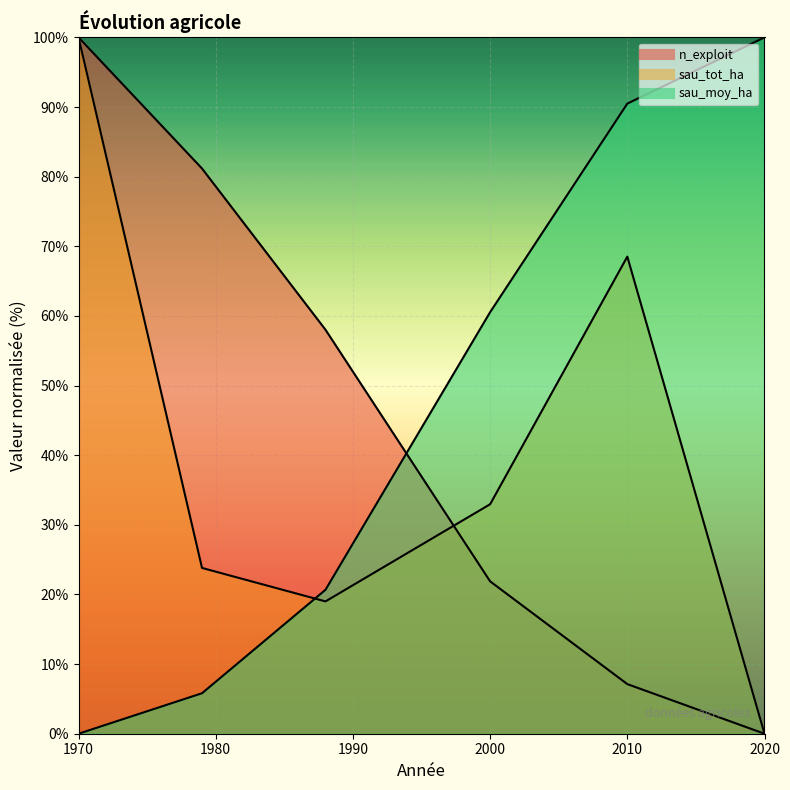

Which label corresponds to the largest value in the chart?

1970